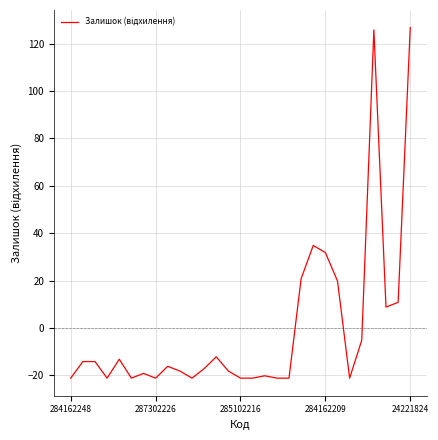

What is the difference between the maximum and minimum values?

148.0